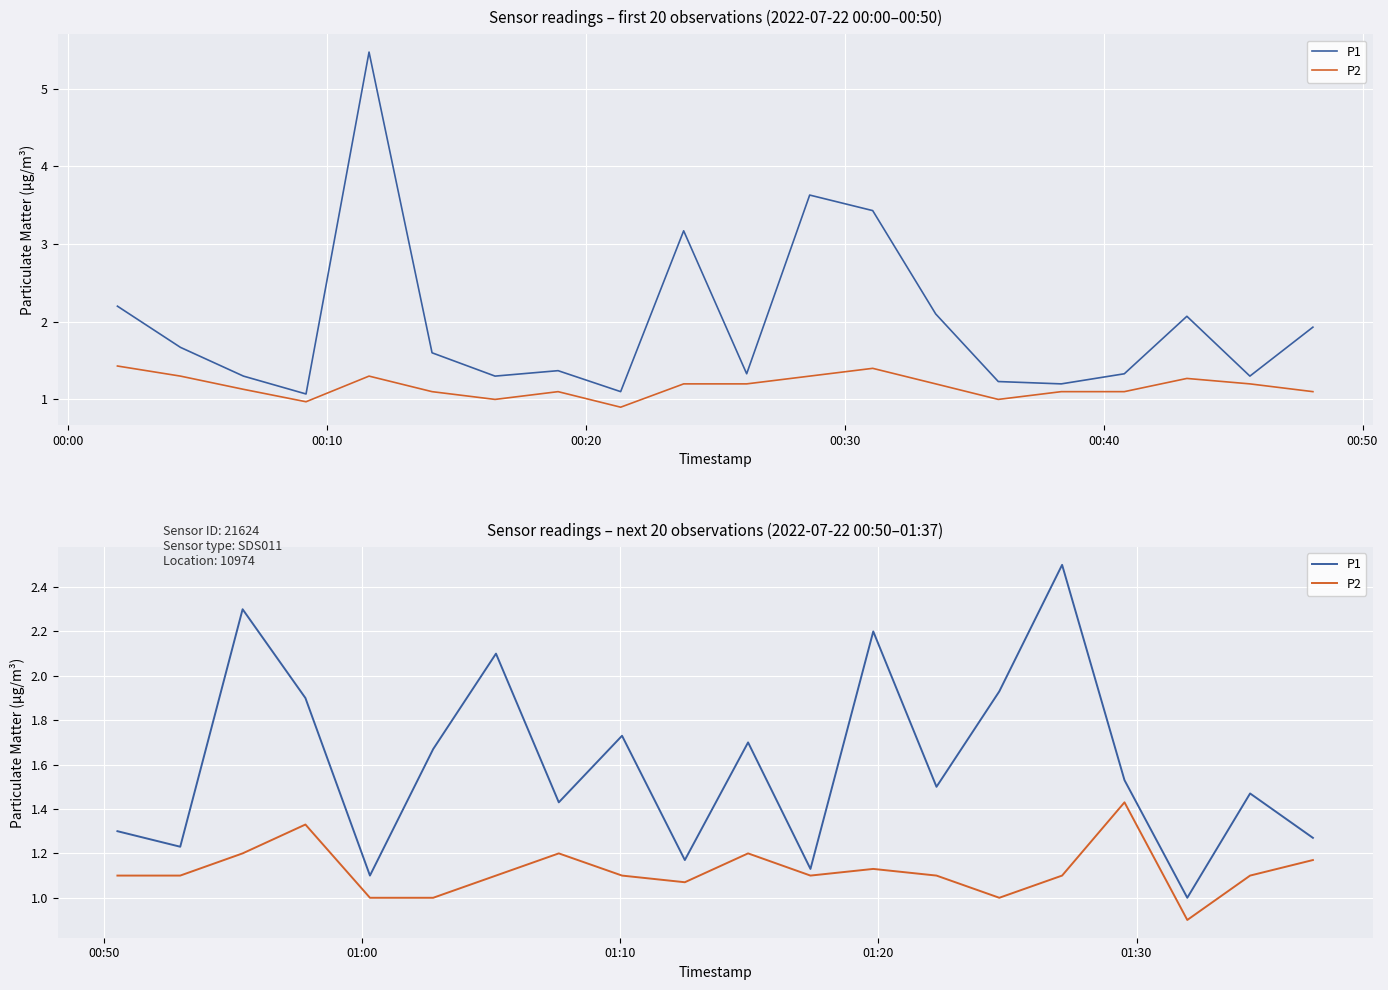

At how many categories does at least one series exceed 1?

19